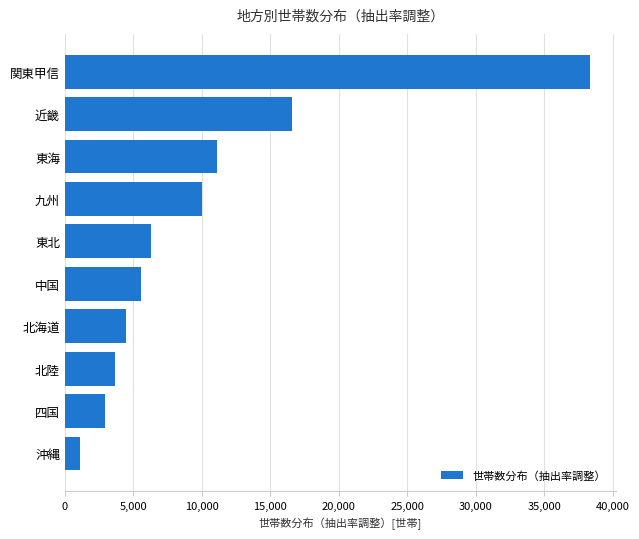

Read the value at 近畿, to the nearest 100.

16600